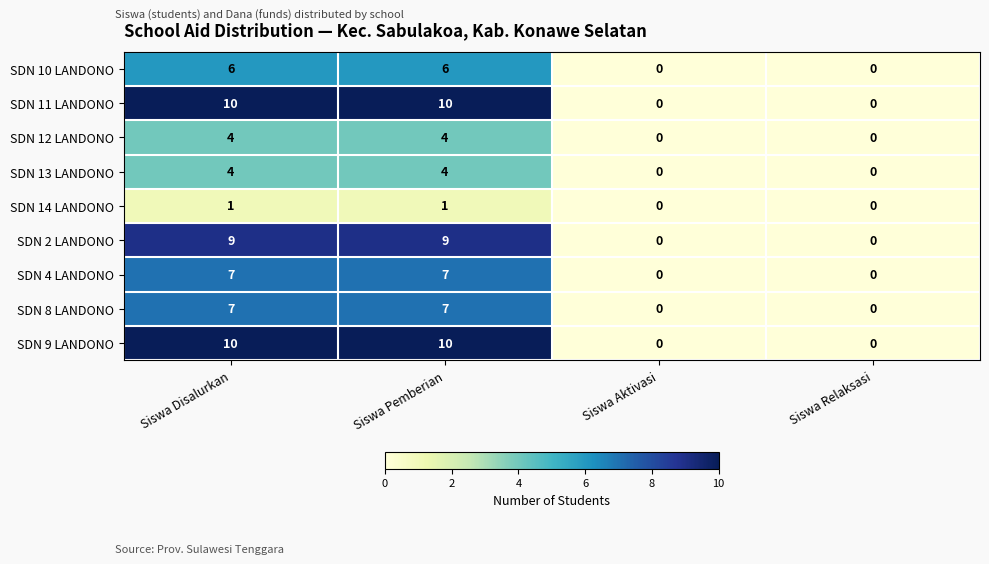

What is the difference between the maximum and minimum values in the SDN 12 LANDONO series?

4